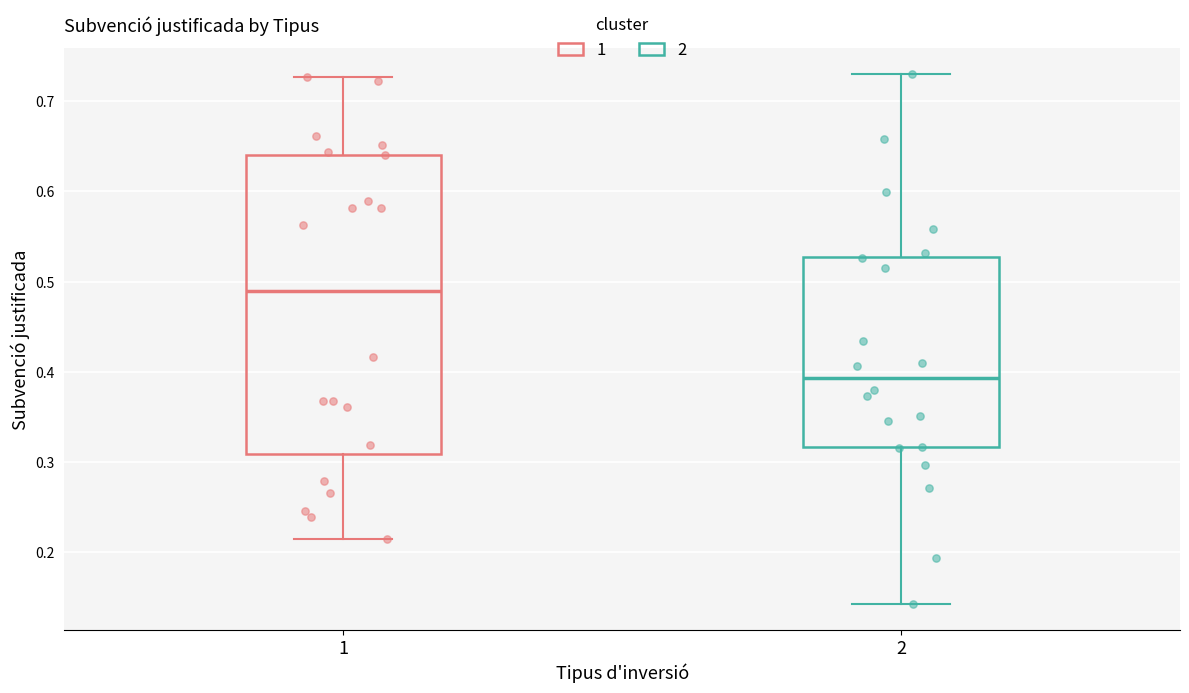

Where does the upper whisker of the box at x = 2 end on the y-axis? The values are not printed on the chart, so give them approximately, as read against the axis.

0.73